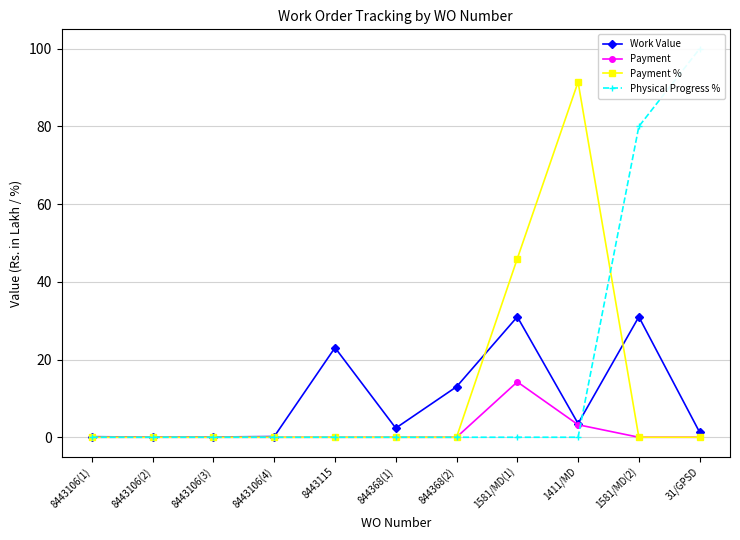

The value of Physical Progress % at 844368(2) is 0.0. True or false?

True